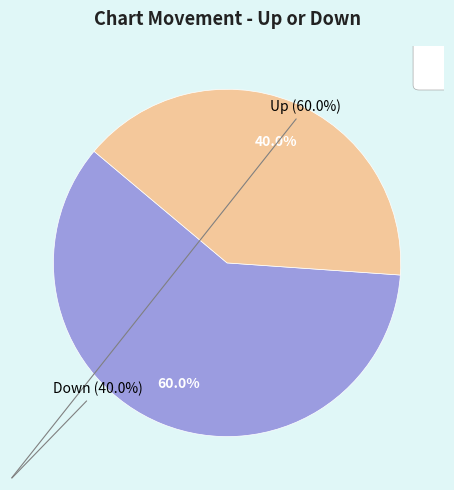

Count the number of slices in the pie.

2